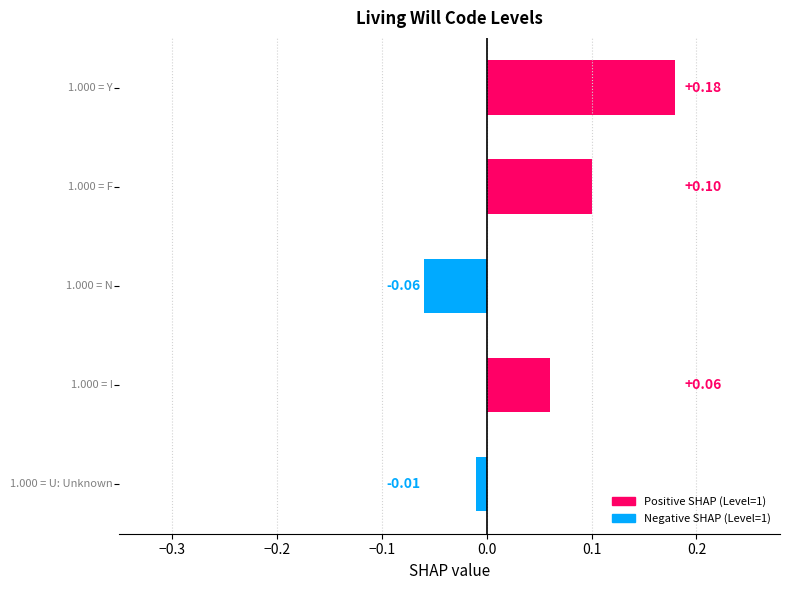

What is the sum of all values?

0.3